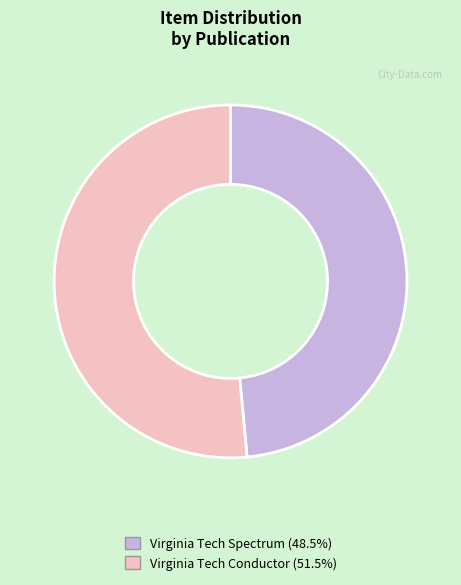

What is the ratio of the value at Virginia Tech Conductor (51.5%) to the value at Virginia Tech Spectrum (48.5%)?

1.1